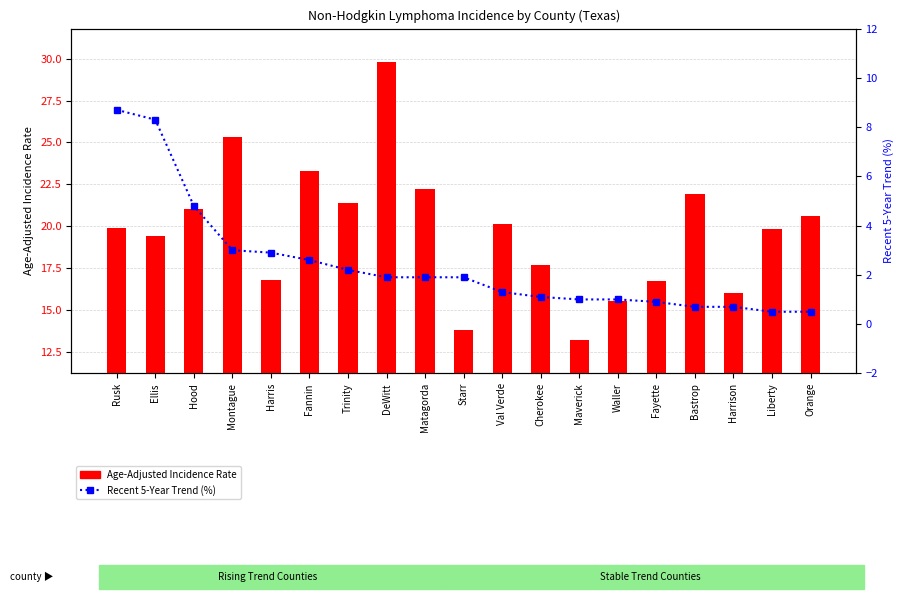

Which series changed the most between Waller and Orange?

Age-Adjusted Incidence Rate